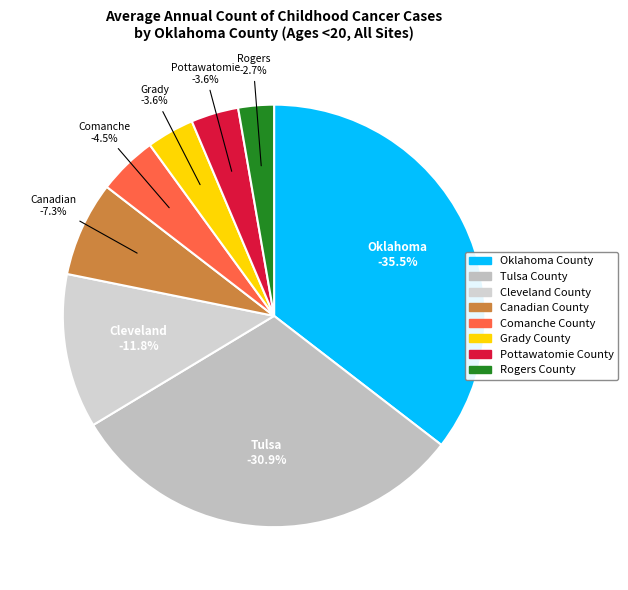

Is it true that Grady County is 4% of the pie?

True